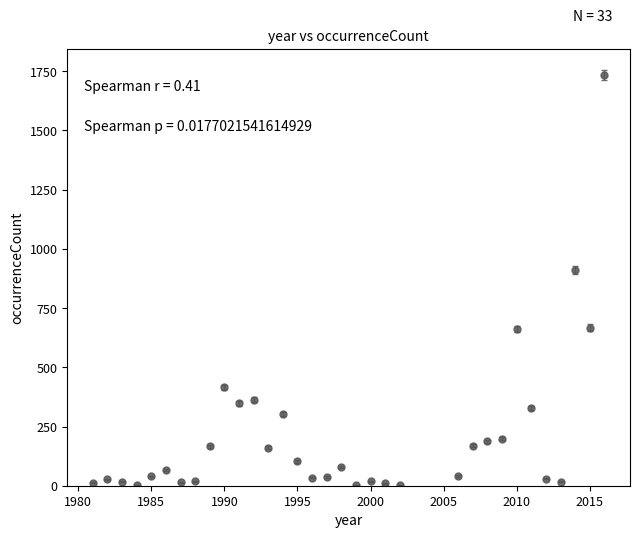

True or false: there are more than 0 points higher than both neighbors.

True